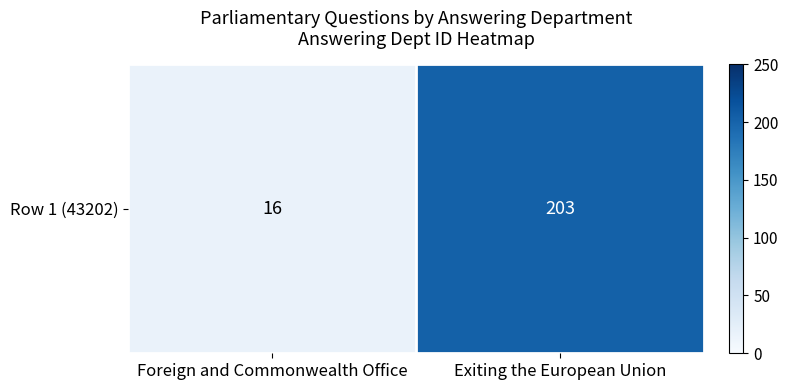

Which label corresponds to the largest value in the chart?

Exiting the European Union